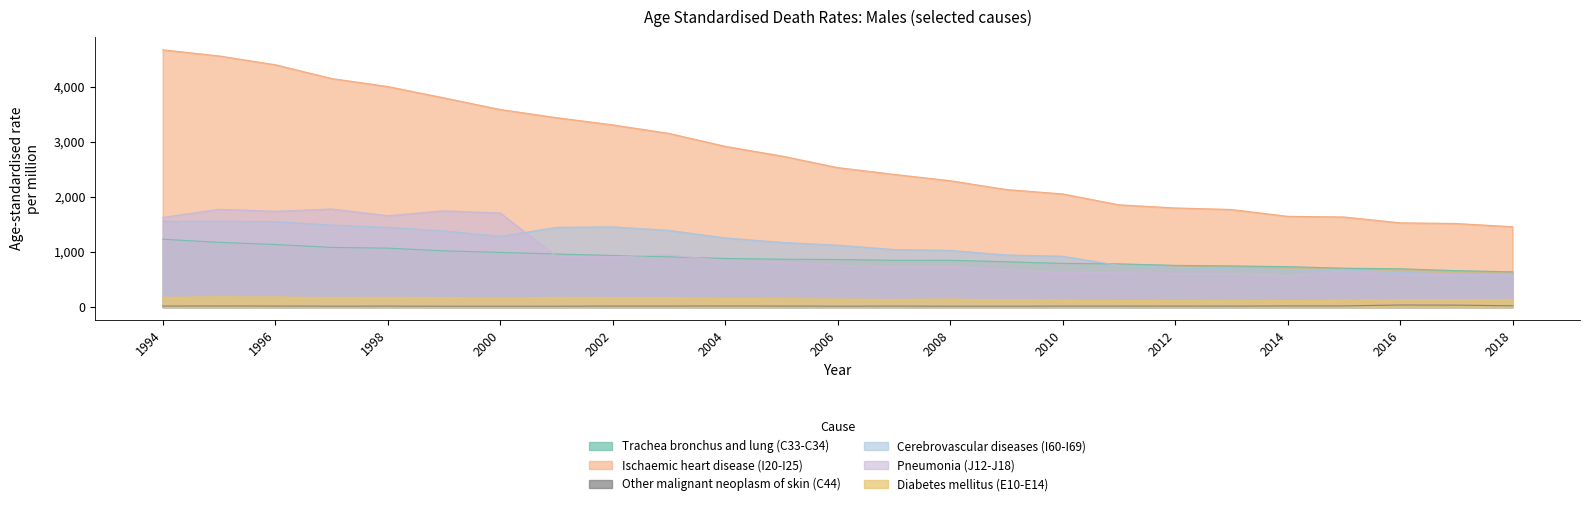

Rank the categories by Trachea bronchus and lung (C33-C34) value from highest to lowest.

1994, 1995, 1996, 1997, 1998, 1999, 2000, 2001, 2002, 2003, 2004, 2005, 2006, 2008, 2007, 2009, 2010, 2011, 2012, 2013, 2014, 2015, 2016, 2017, 2018